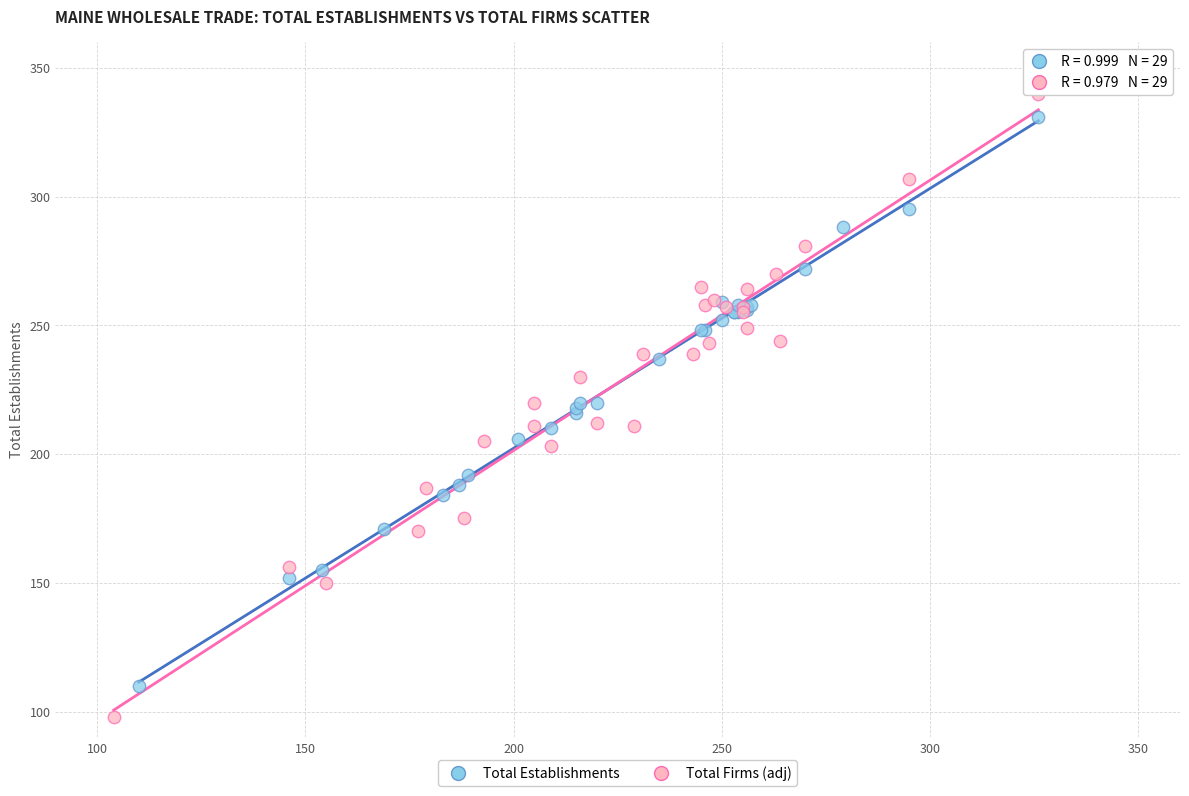

Which series has the widest spread of Y values?

Total Firms (adj)